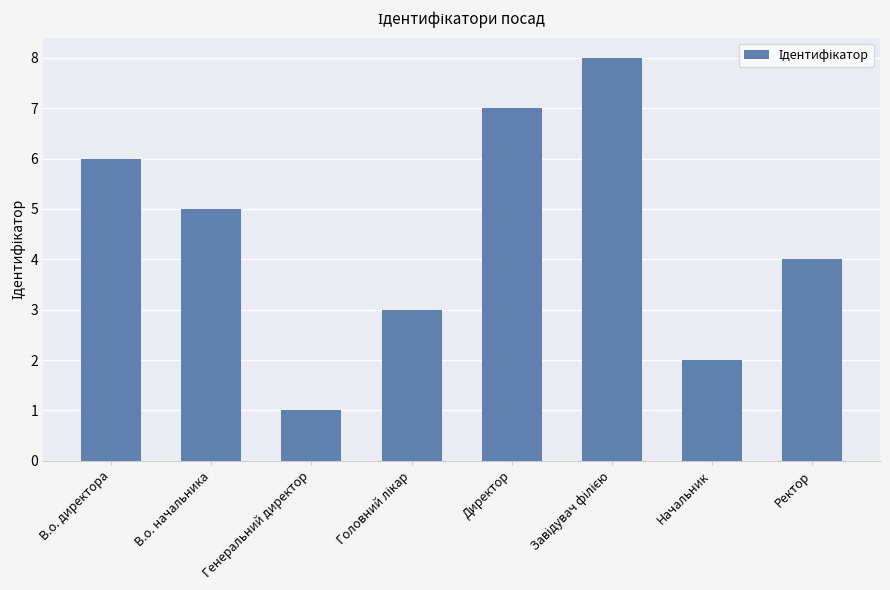

What is the change in value from Директор to Ректор?

-3